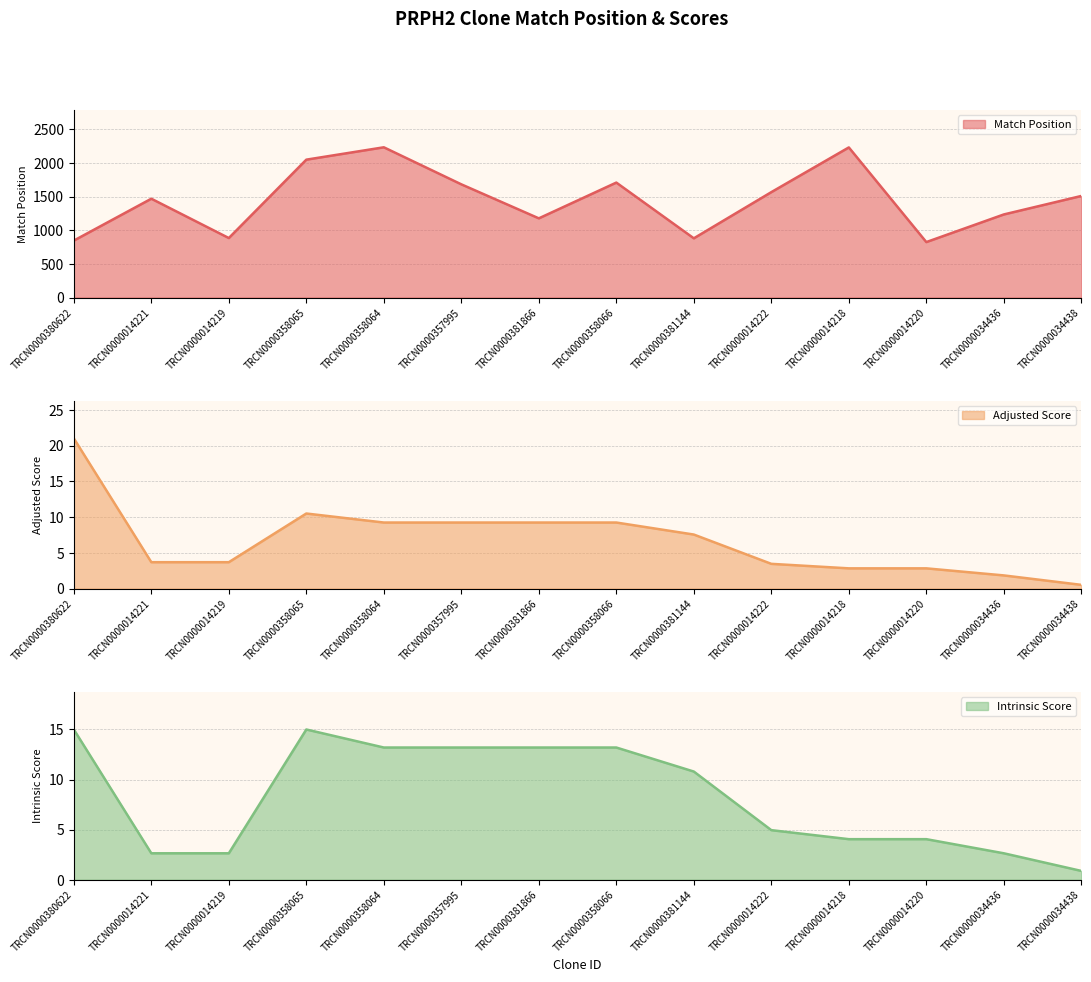

At which label does Intrinsic Score reach its minimum?

TRCN0000034438